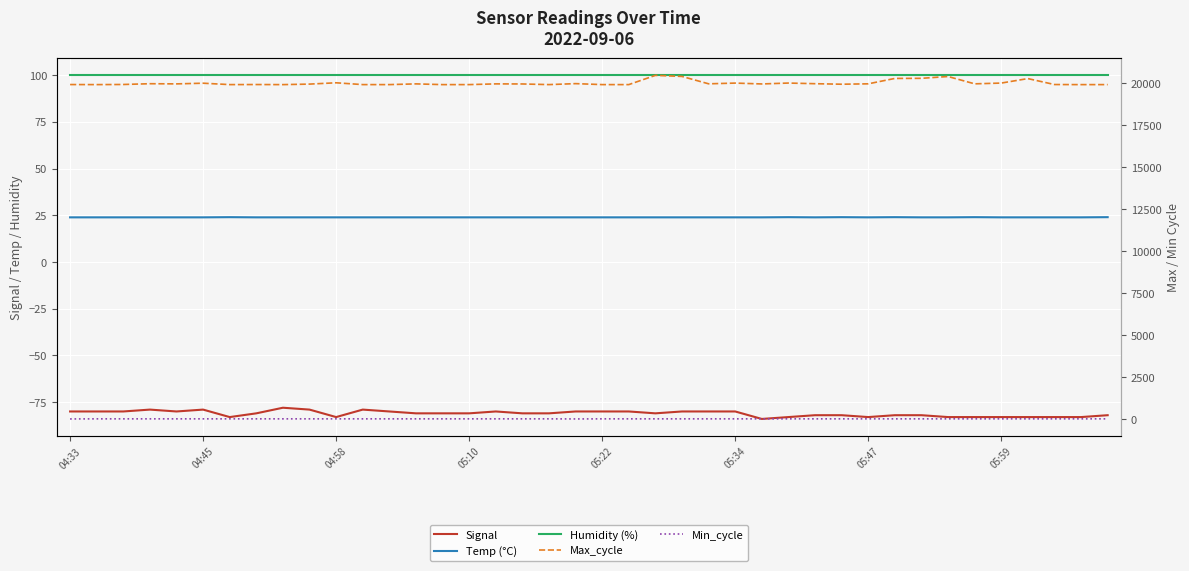

Reading left to right, extract all data points from this chart.

Signal: -80.0	-80.0	-80.0	-79.0	-80.0	-79.0	-83.0	-81.0	-78.0	-79.0	-83.0	-79.0	-80.0	-81.0	-81.0	-81.0	-80.0	-81.0	-81.0	-80.0	-80.0	-80.0	-81.0	-80.0	-80.0	-80.0	-84.0	-83.0	-82.0	-82.0	-83.0	-82.0	-82.0	-83.0	-83.0	-83.0	-83.0	-83.0	-83.0	-82.0
Temp (°C): 23.9	23.9	23.9	23.9	23.9	23.9	24.0	23.9	23.9	23.9	23.9	23.9	23.9	23.9	23.9	23.9	23.9	23.9	23.9	23.9	23.9	23.9	23.9	23.9	23.9	23.9	23.9	24.0	23.9	24.0	23.9	24.0	23.9	23.9	24.0	23.9	23.9	23.9	23.9	24.0
Humidity (%): 99.9	99.9	99.9	99.9	99.9	99.9	99.9	99.9	99.9	99.9	99.9	99.9	99.9	99.9	99.9	99.9	99.9	99.9	99.9	99.9	99.9	99.9	99.9	99.9	99.9	99.9	99.9	99.9	99.9	99.9	99.9	99.9	99.9	99.9	99.9	99.9	99.9	99.9	99.9	99.9
Max_cycle: 19924.0	19921.0	19928.0	19974.0	19964.0	20004.0	19921.0	19925.0	19920.0	19951.0	20029.0	19921.0	19921.0	19964.0	19920.0	19921.0	19964.0	19959.0	19921.0	19979.0	19921.0	19921.0	20471.0	20407.0	19968.0	20011.0	19960.0	20013.0	19975.0	19944.0	19967.0	20288.0	20295.0	20402.0	19967.0	20012.0	20279.0	19925.0	19920.0	19921.0
Min_cycle: 22.0	28.0	28.0	28.0	28.0	28.0	28.0	28.0	28.0	28.0	28.0	28.0	28.0	28.0	28.0	28.0	28.0	28.0	28.0	22.0	28.0	28.0	28.0	28.0	28.0	28.0	28.0	28.0	28.0	28.0	28.0	28.0	28.0	28.0	28.0	28.0	28.0	28.0	28.0	28.0